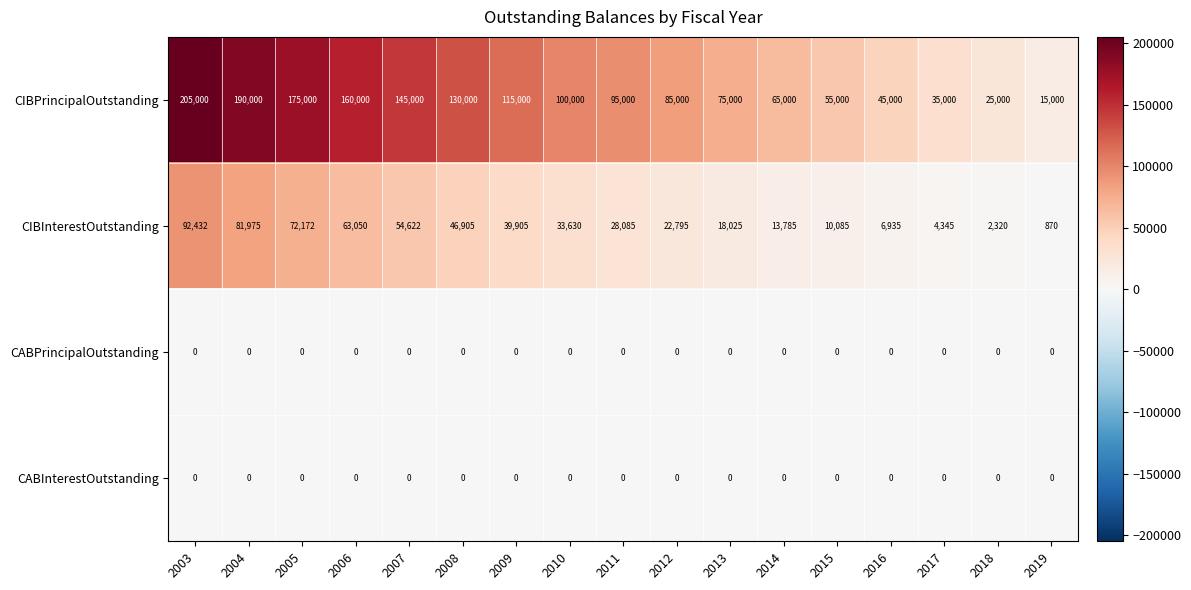

How many categories are shown in the chart?

17